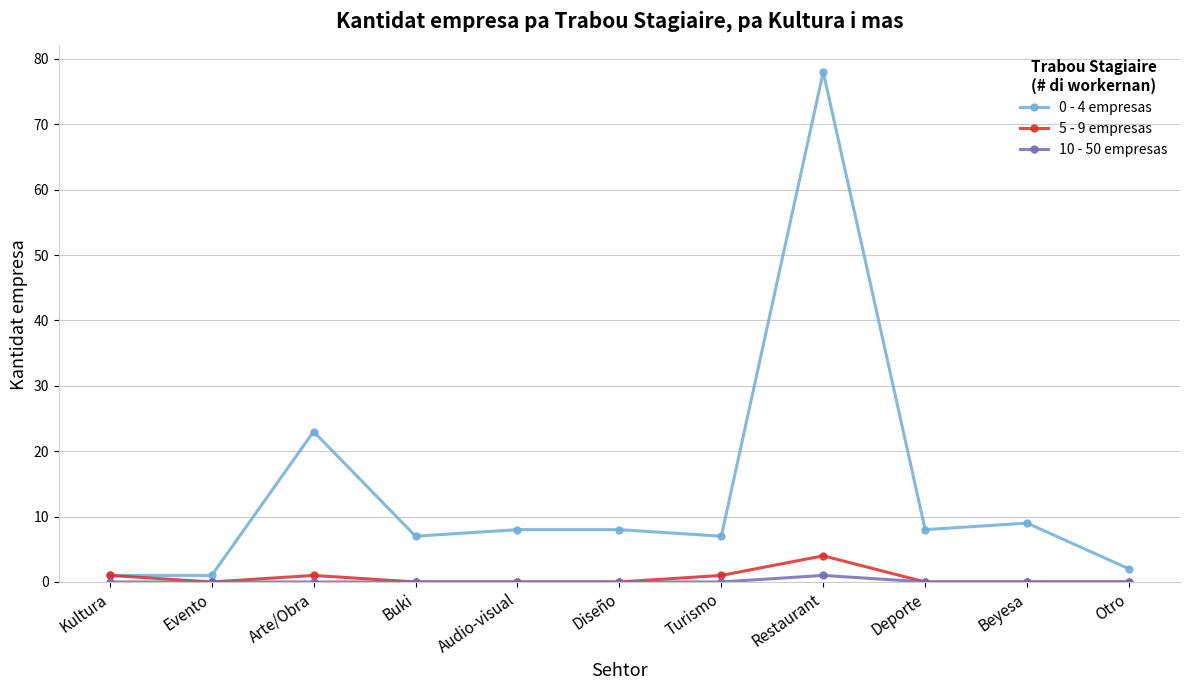

What are all the series names shown in the legend?

0 - 4 empresas, 5 - 9 empresas, 10 - 50 empresas